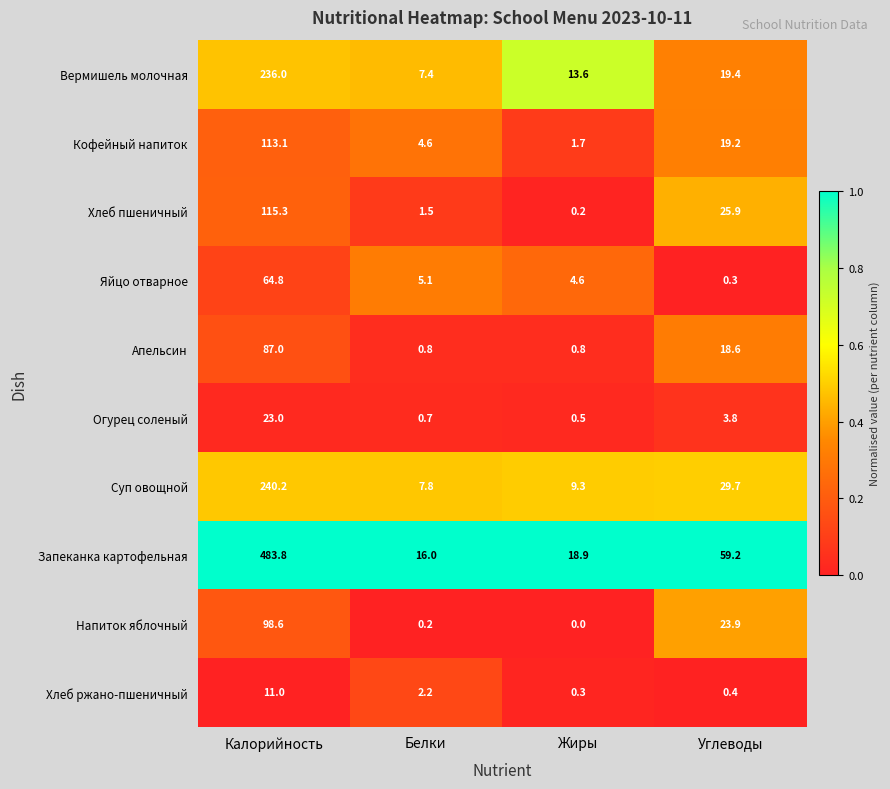

At how many categories does at least one series exceed 0?

4